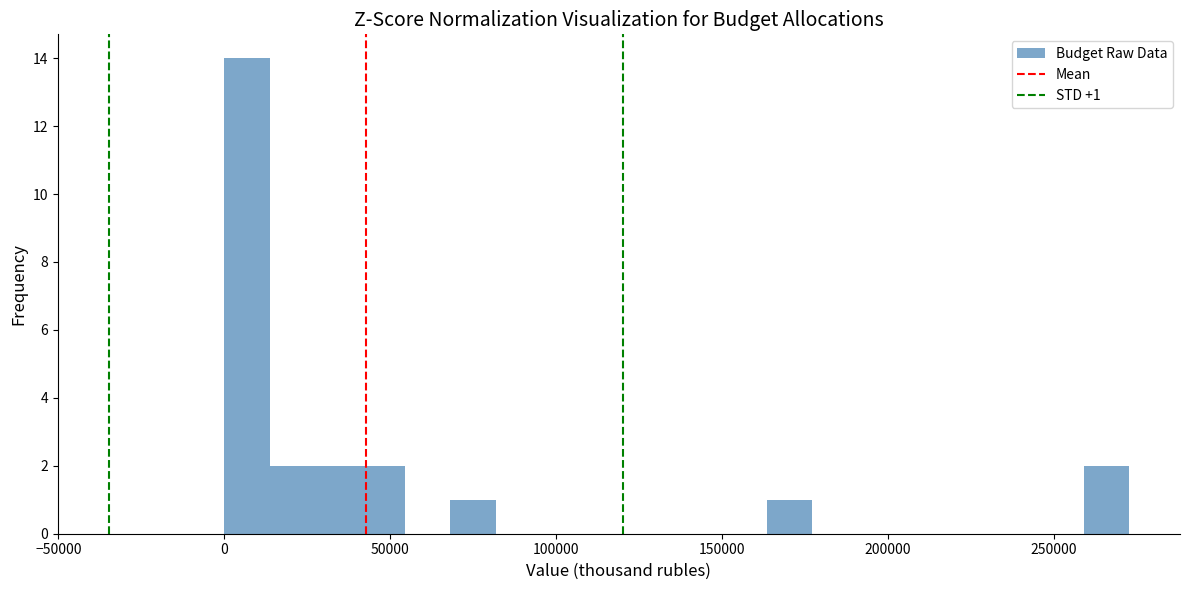

Read against the x-axis, roughly where is the centre of the tallest bar?

5000